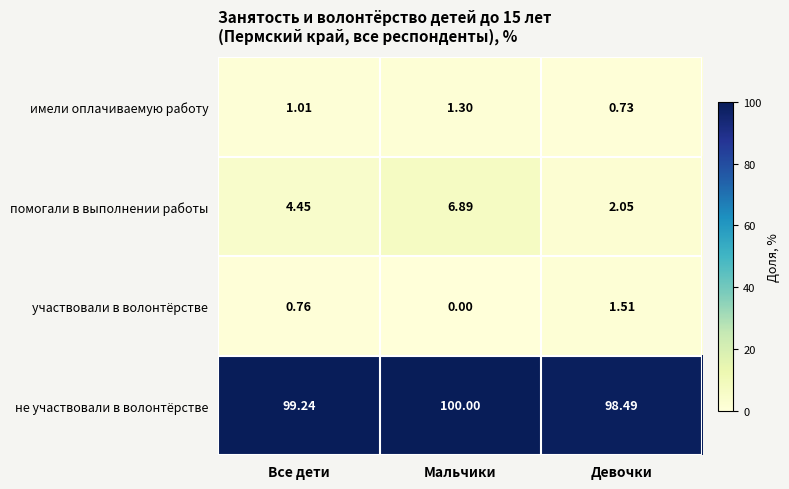

Which series changed the most between Все дети and Девочки?

помогали в выполнении работы